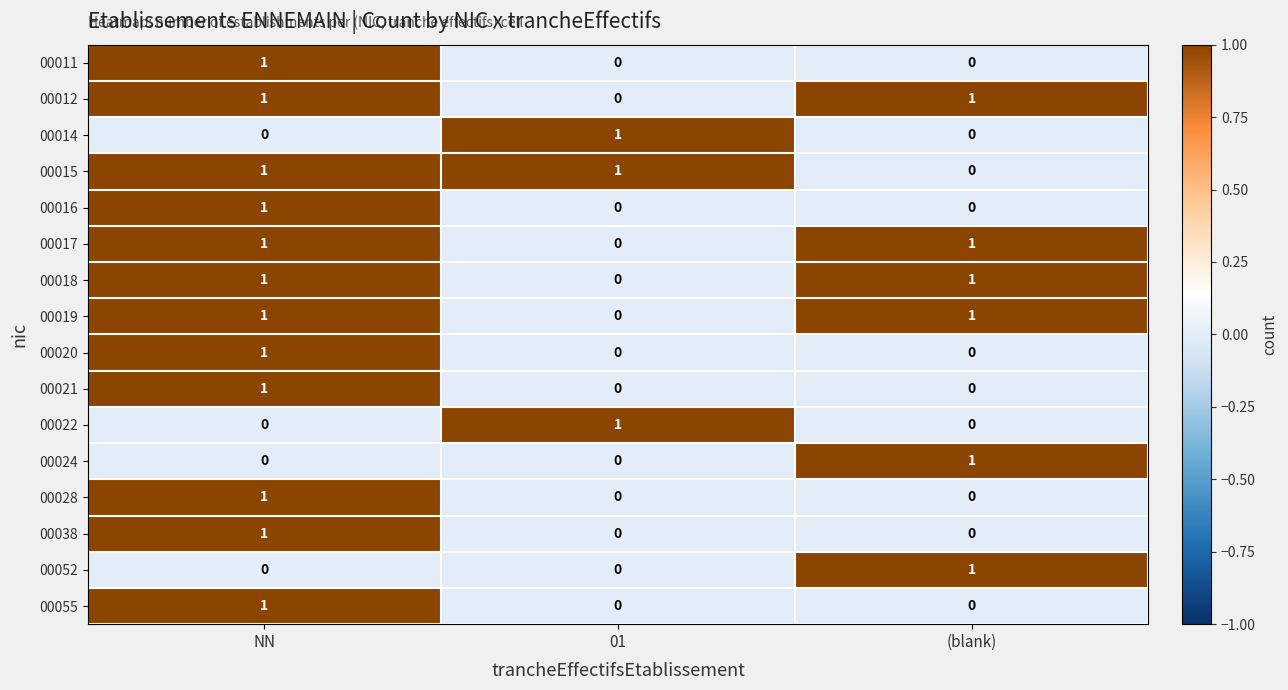

At which category is the sum across all series the highest?

NN